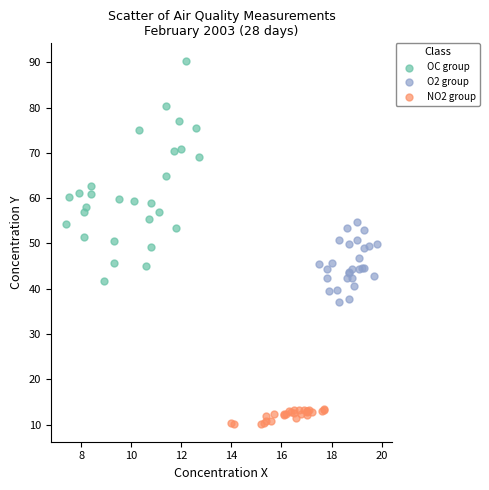

Which series reaches the maximum Y coordinate?

OC group